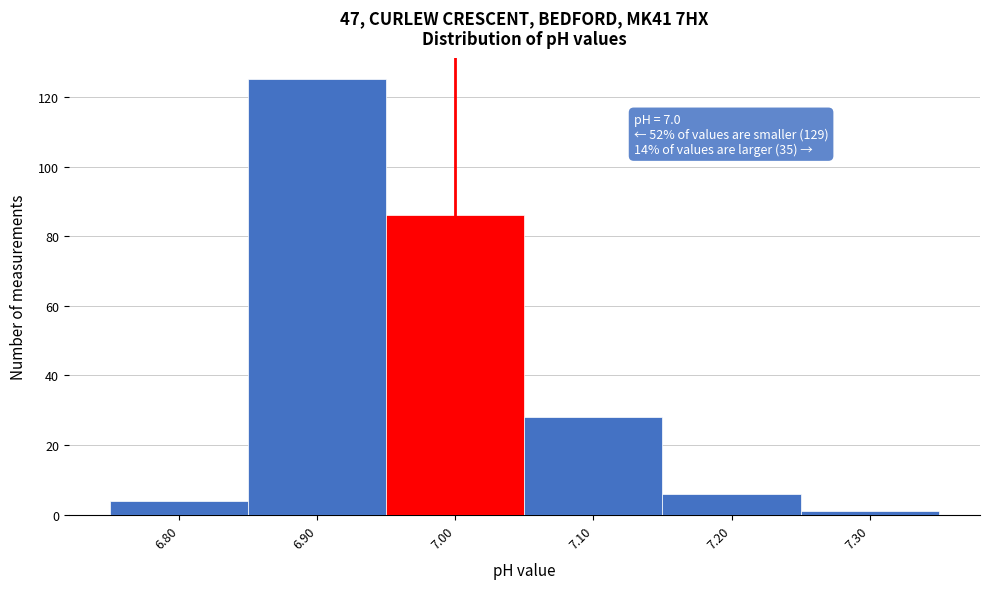

Over which range of the x-axis is the bar tallest?

6.85 to 6.95